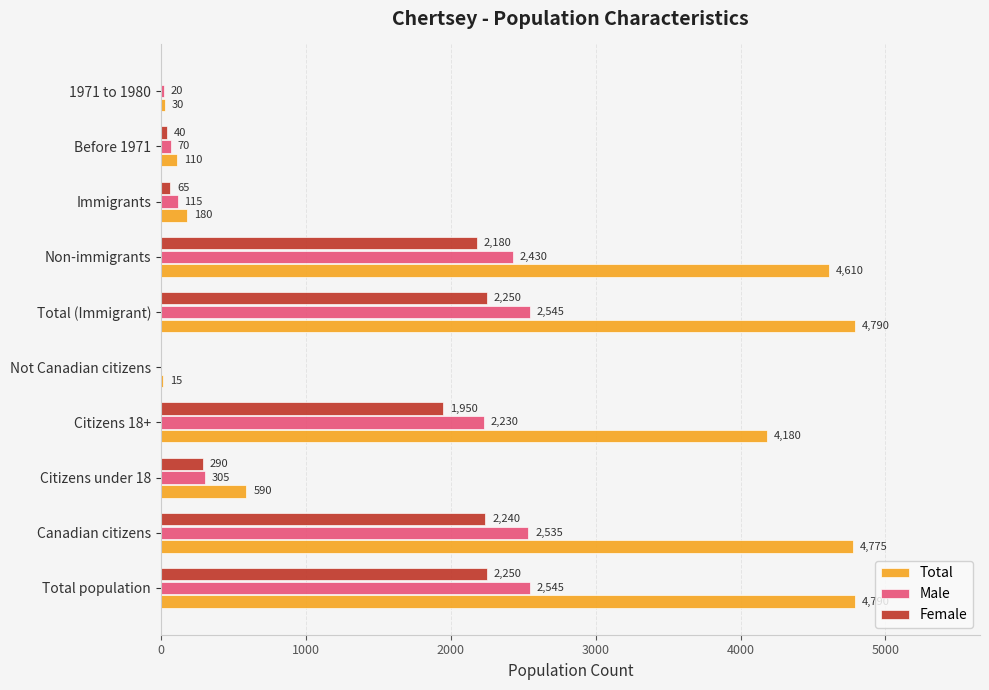

The value of Female at Citizens 18+ is 3479. True or false?

False